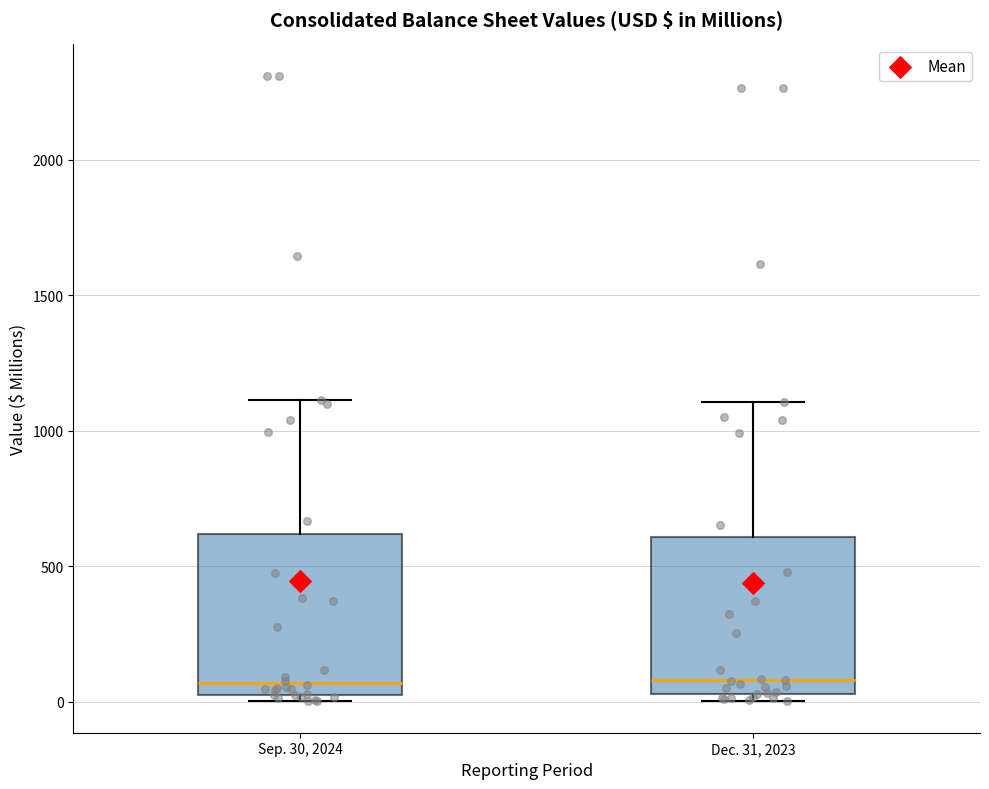

Reading left to right, read every box against the y-axis: the position of its median line, the range the box covers, and the ends of its whiskers. The values are not printed on the chart, so give them approximately, as read against the axis.

Sep. 30, 2024: median 50 (just above the box's lower edge), box 50 to 600, whiskers 0 to 1100
Dec. 31, 2023: median 100, box 50 to 600, whiskers 0 to 1100